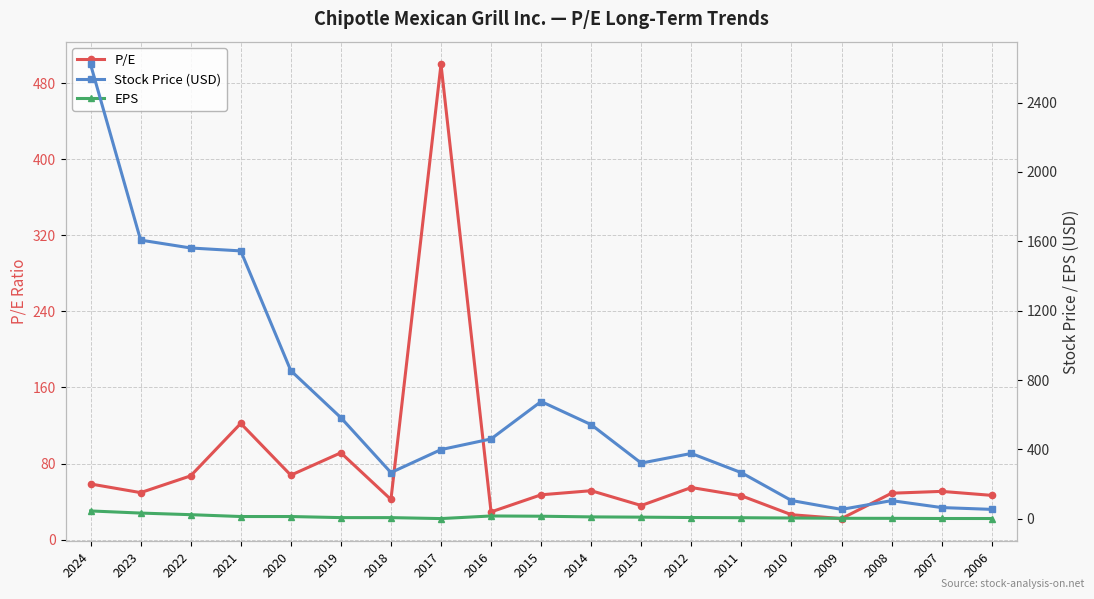

What is the difference between the maximum and minimum values in the Stock Price (USD) series?

2566.7